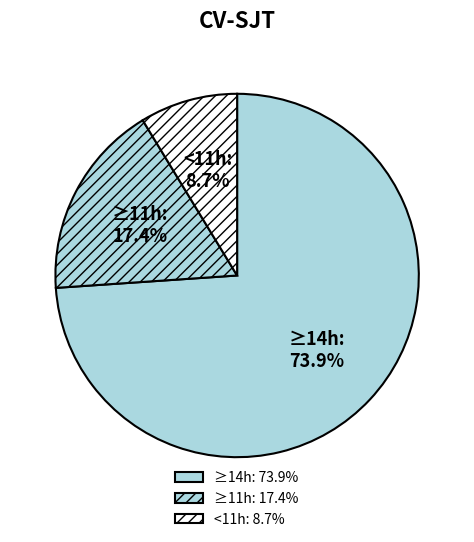

Is there any slice that represents more than half of the pie?

Yes